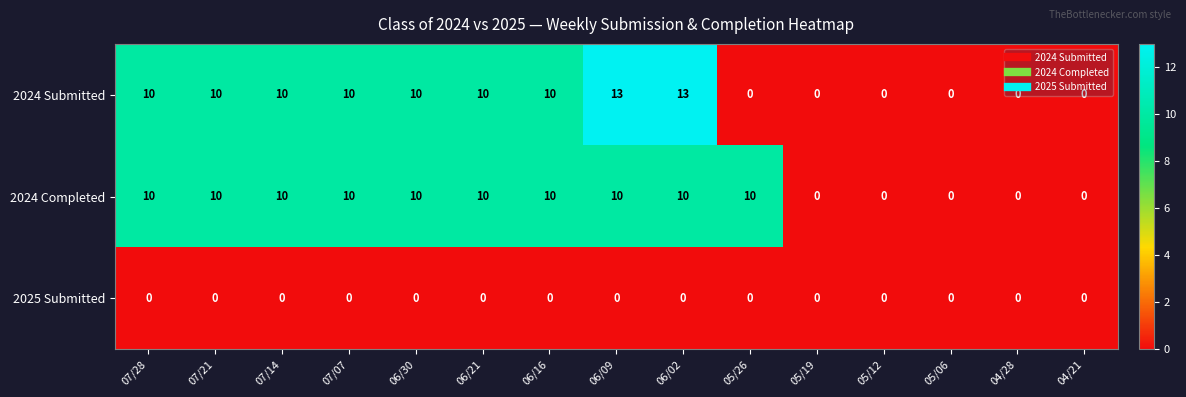

Count the 2024 Submitted values in the range 0 to 10.

13